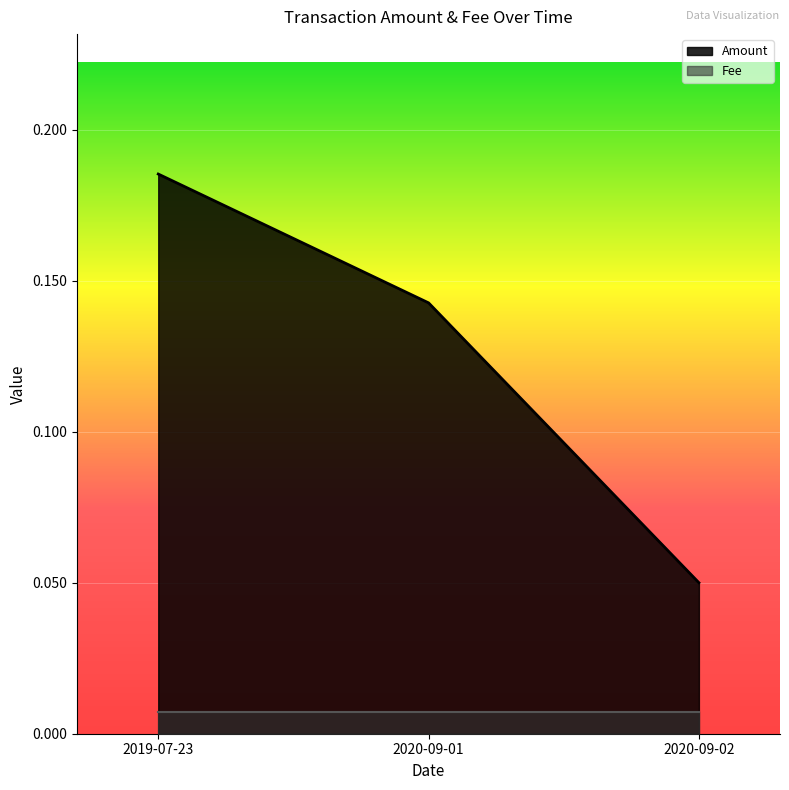

List the labels in order of value, largest first.

2019-07-23, 2020-09-01, 2020-09-02